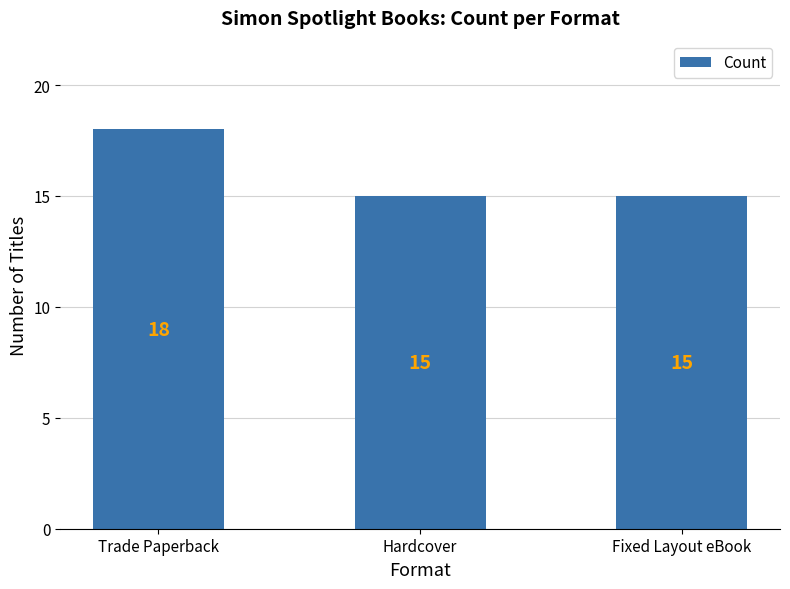

Are the bars grouped side by side (vs. stacked)?

No